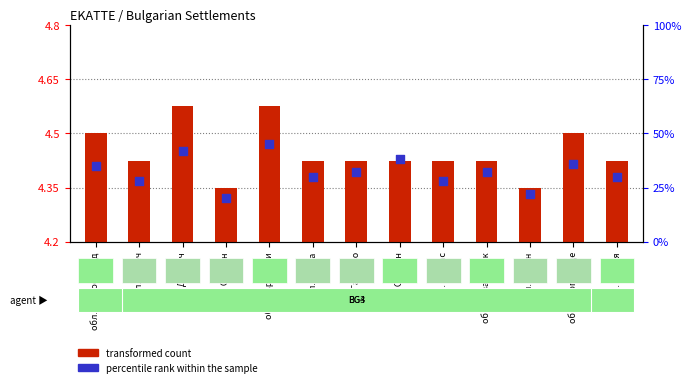

Which series reaches the maximum Y coordinate?

percentile rank within the sample